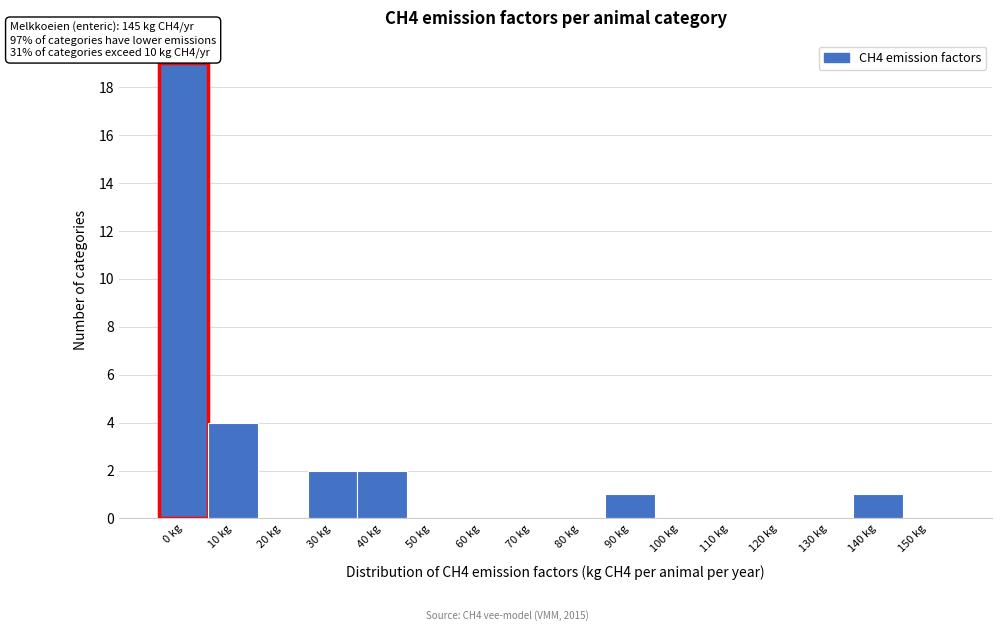

Reading left to right, list all the values displayed in this chart.

0 kg=19	10 kg=4	20 kg=0	30 kg=2	40 kg=2	50 kg=0	60 kg=0	70 kg=0	80 kg=0	90 kg=1	100 kg=0	110 kg=0	120 kg=0	130 kg=0	140 kg=1	150 kg=0